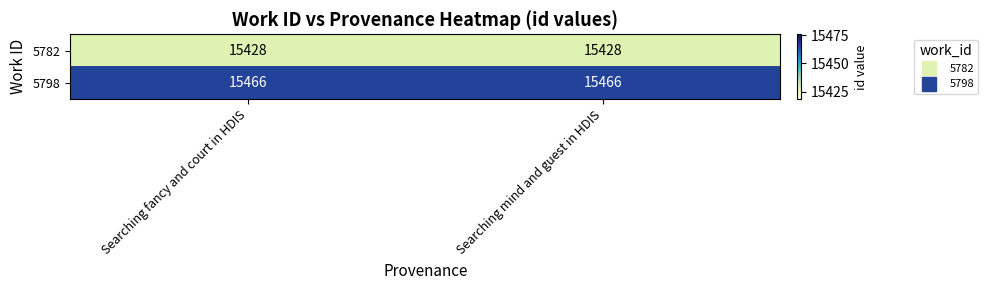

Rank the series by their maximum value, from lowest to highest.

5782, 5798